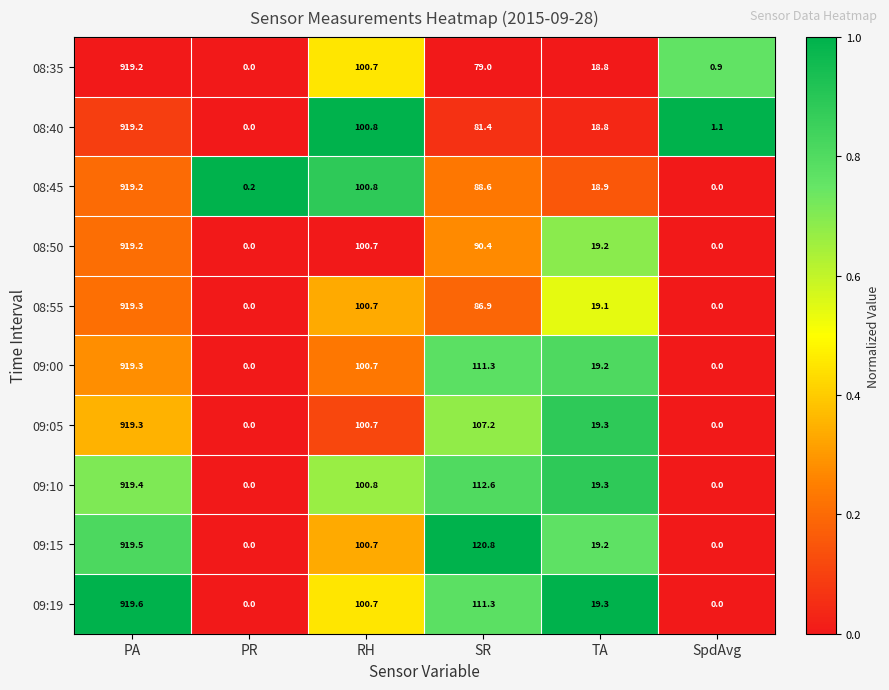

Which label corresponds to the largest value in the chart?

PA